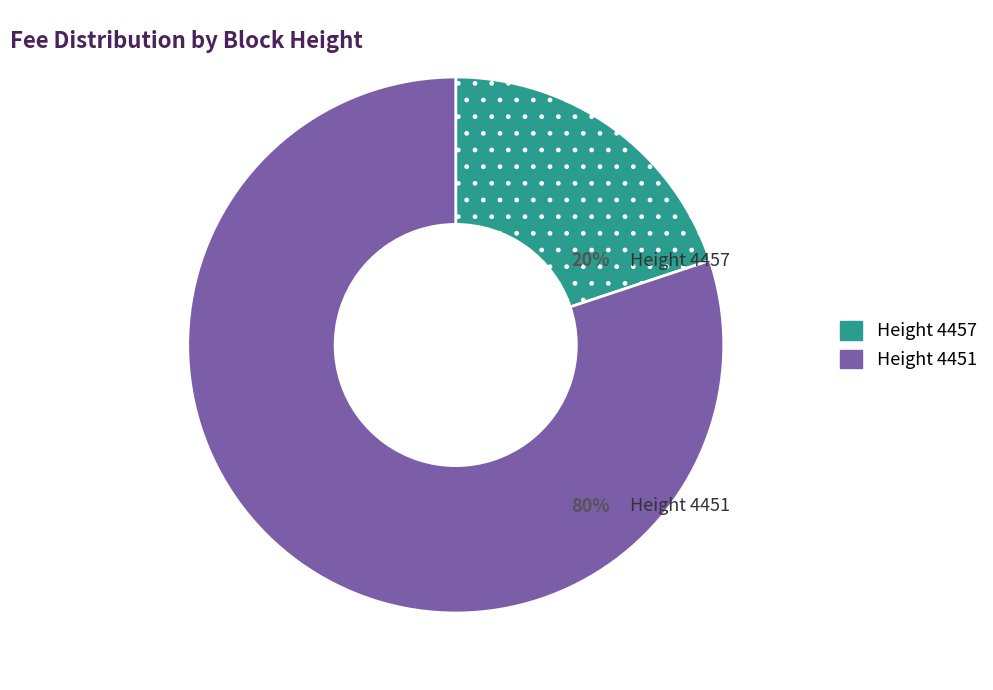

Combined, do Height 4457 and Height 4451 account for over 50%?

Yes